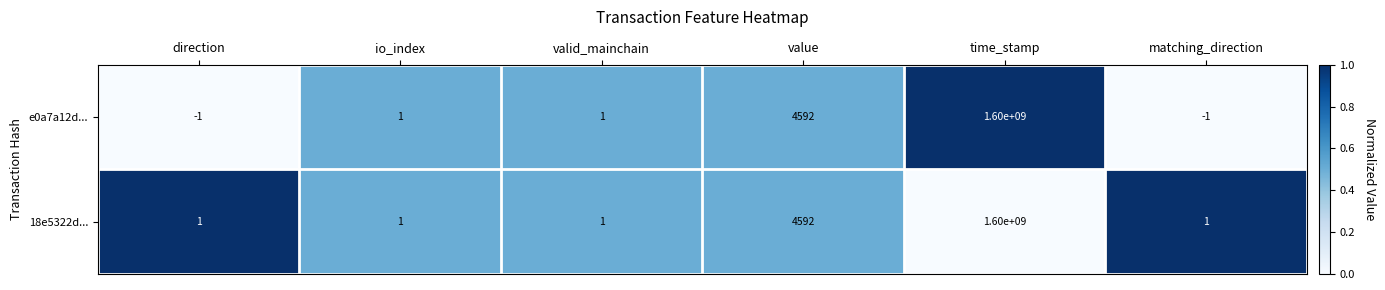

What is the average value of the e0a7a12d... series?

266667432